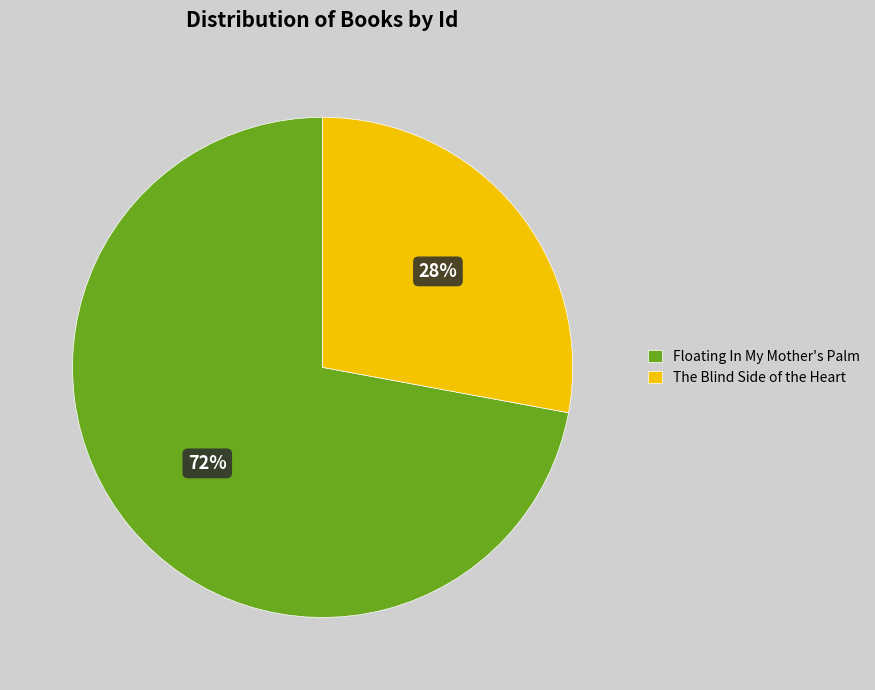

How many slices are in this pie chart?

2